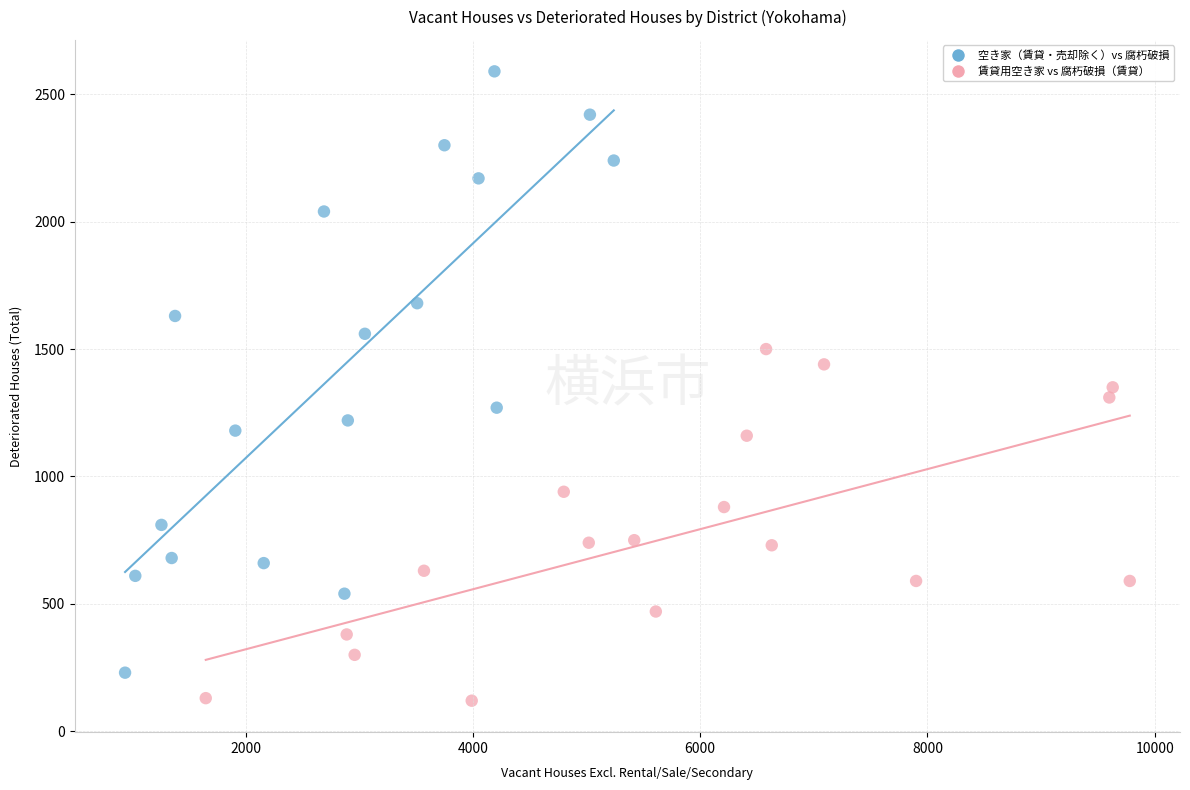

Which series reaches the minimum Y coordinate?

賃貸用空き家 vs 腐朽破損（賃貸）